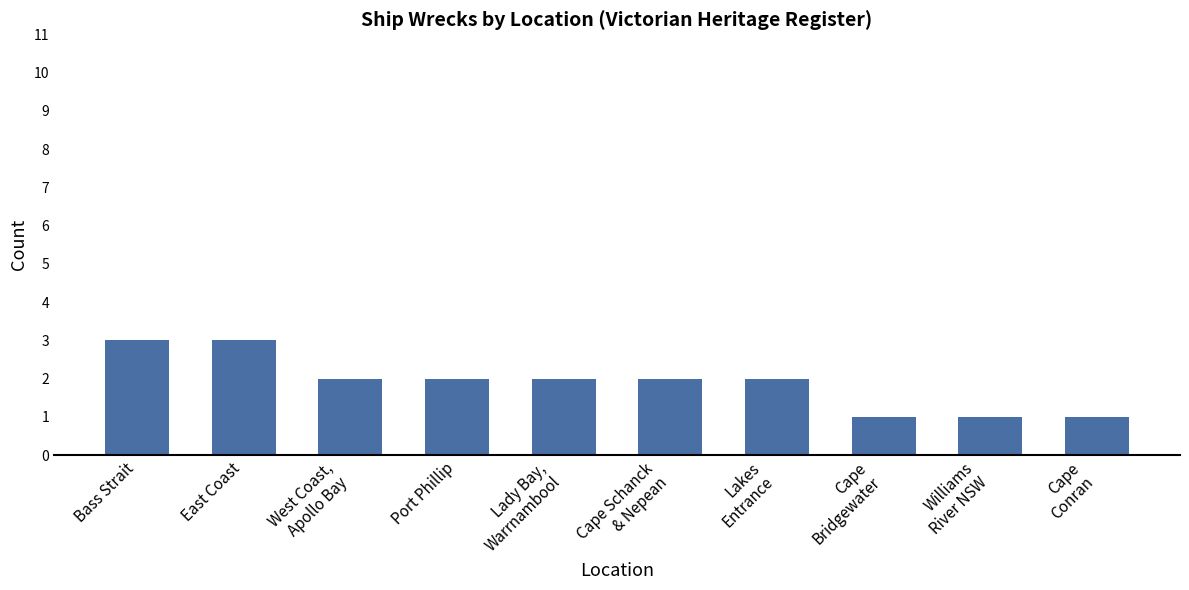

Which has a higher value, West Coast,
Apollo Bay or East Coast?

East Coast